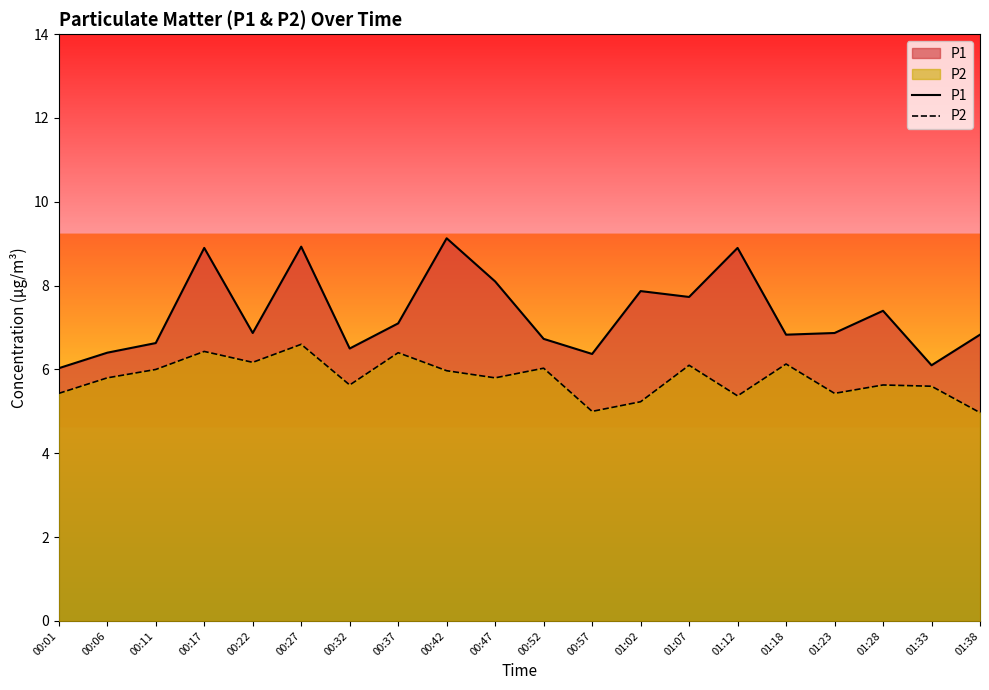

True or false: P2 and P1 intersect in this chart.

False